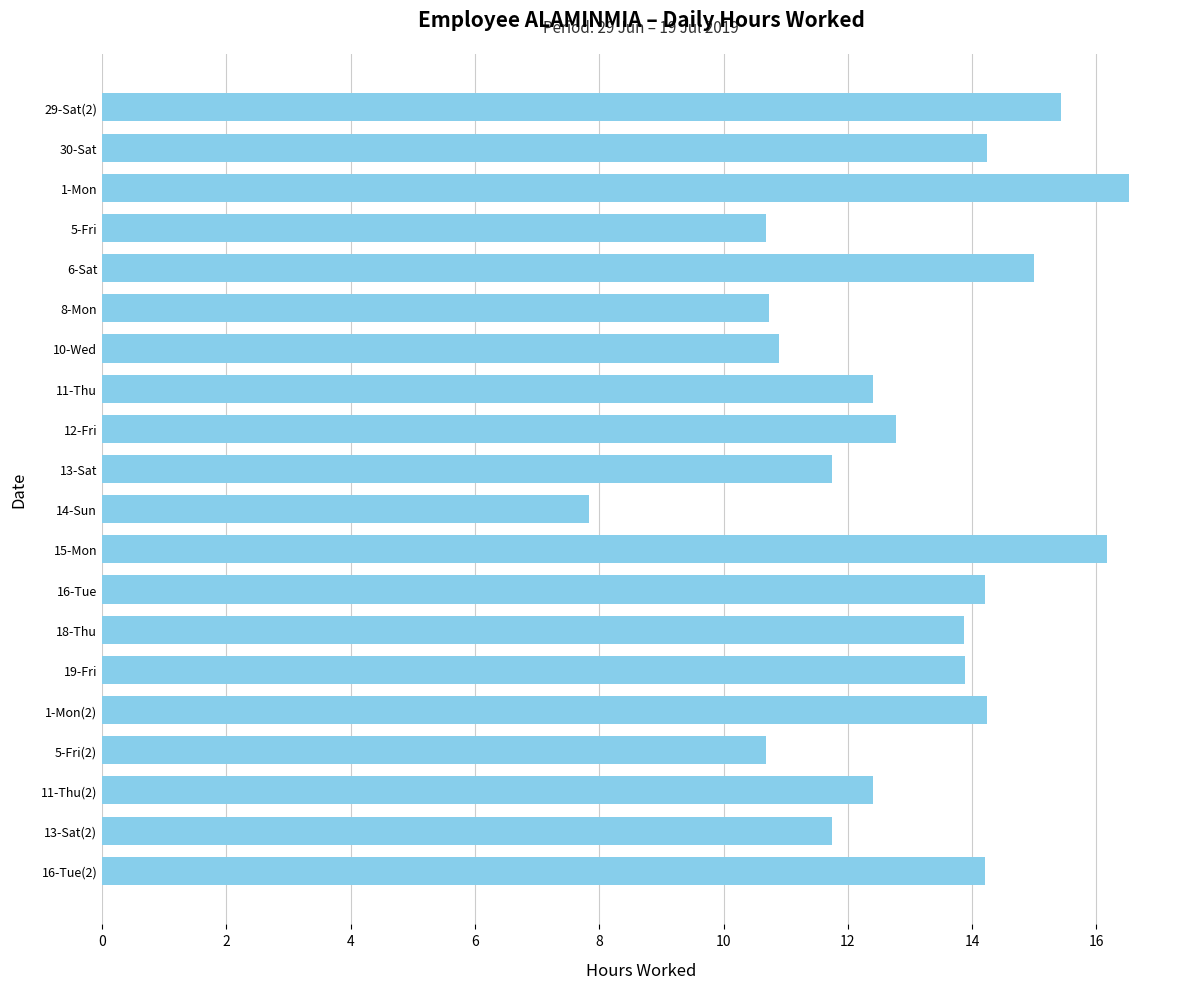

What is the greatest value displayed?

16.5